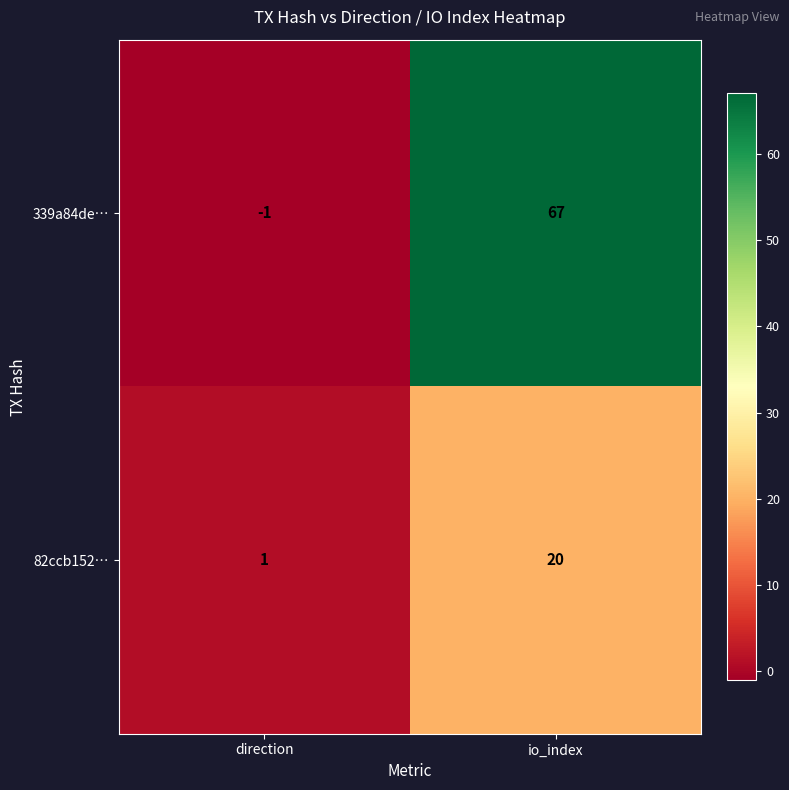

What is the sum of the 339a84de… values at direction and io_index?

66